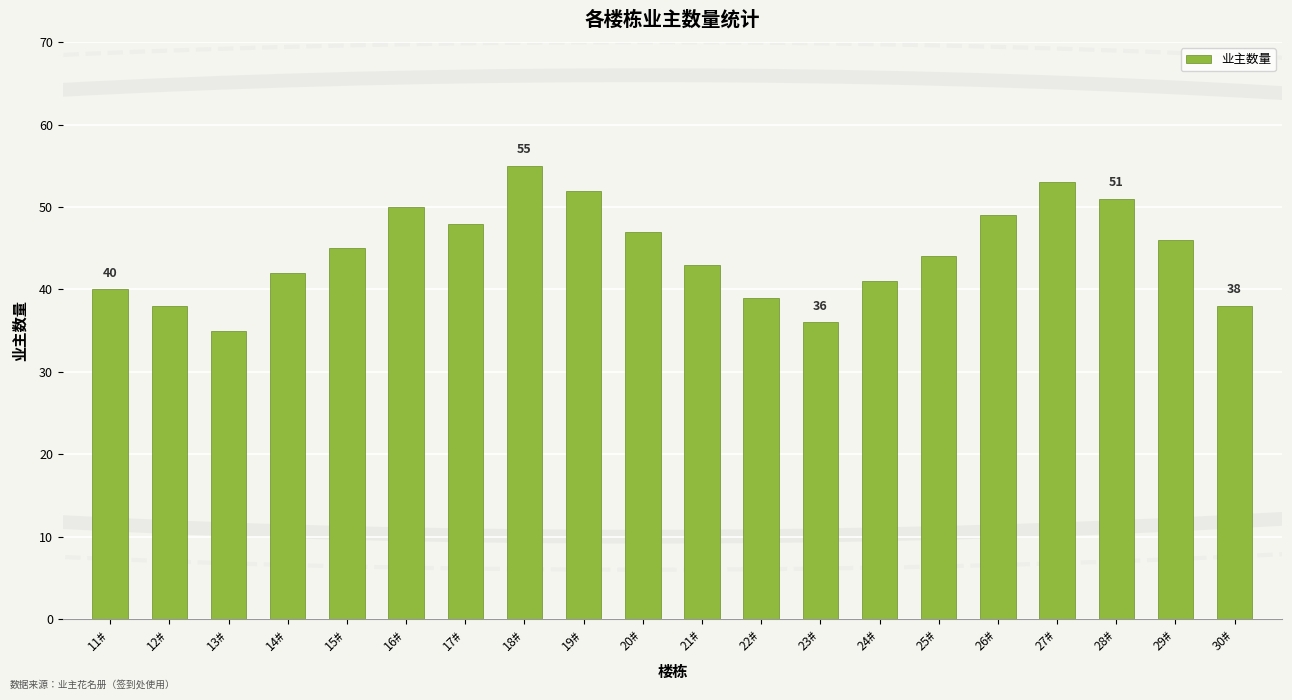

How many bars are there in total?

20